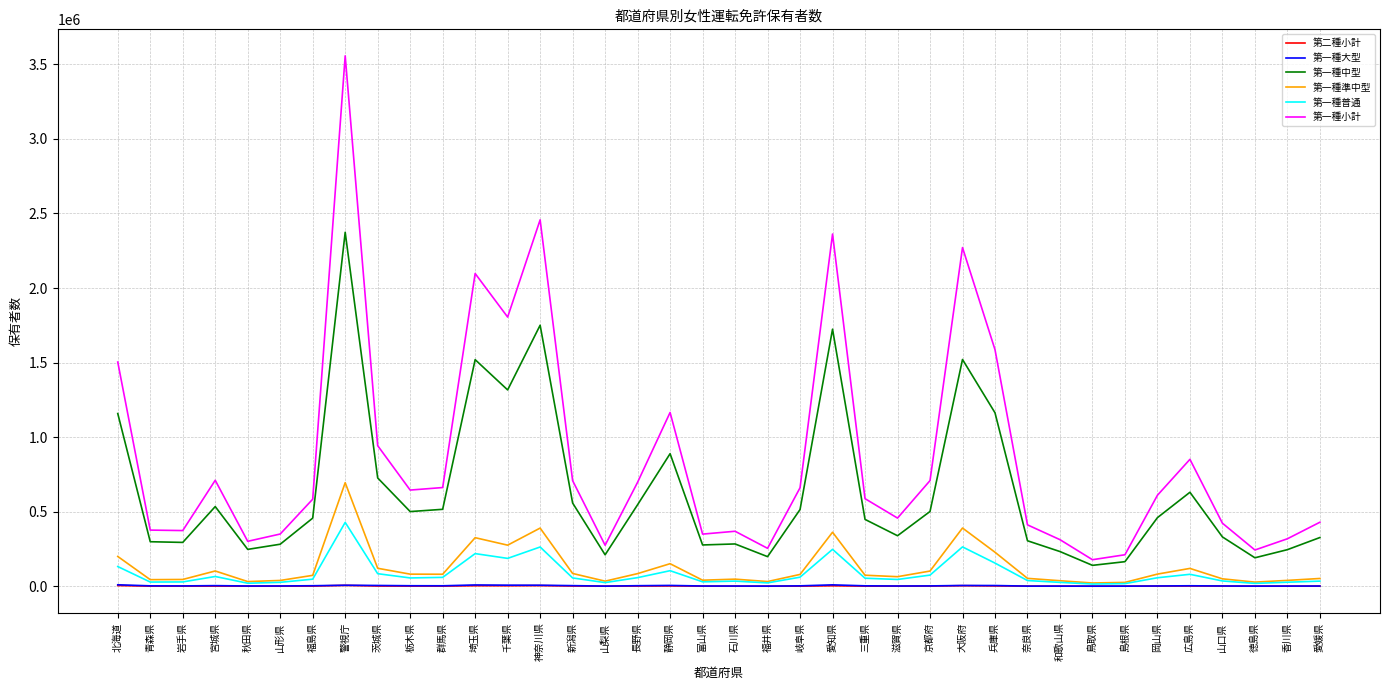

True or false: 第一種普通 and 第一種中型 intersect in this chart.

False